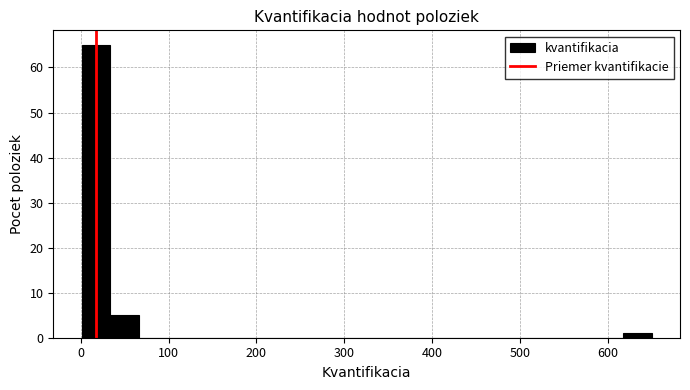

Around what value on the x-axis is the tallest bar? Give the approximate position of its centre, as read against the axis.

20